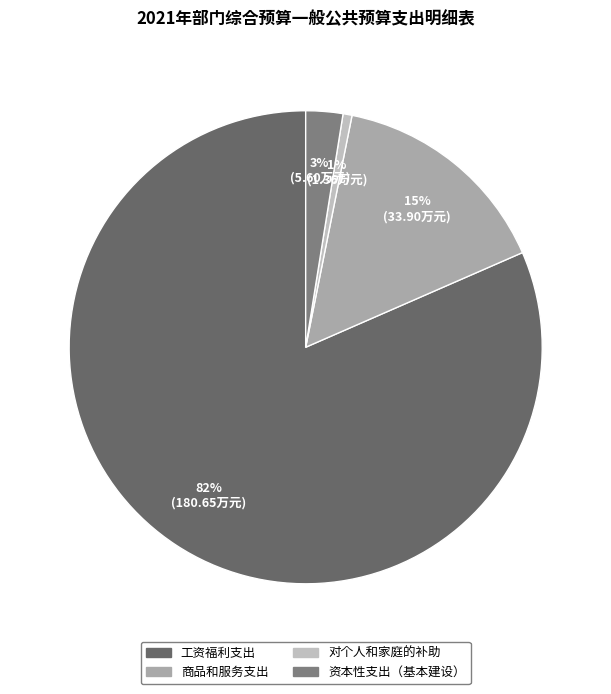

How many segments does this pie chart have?

4